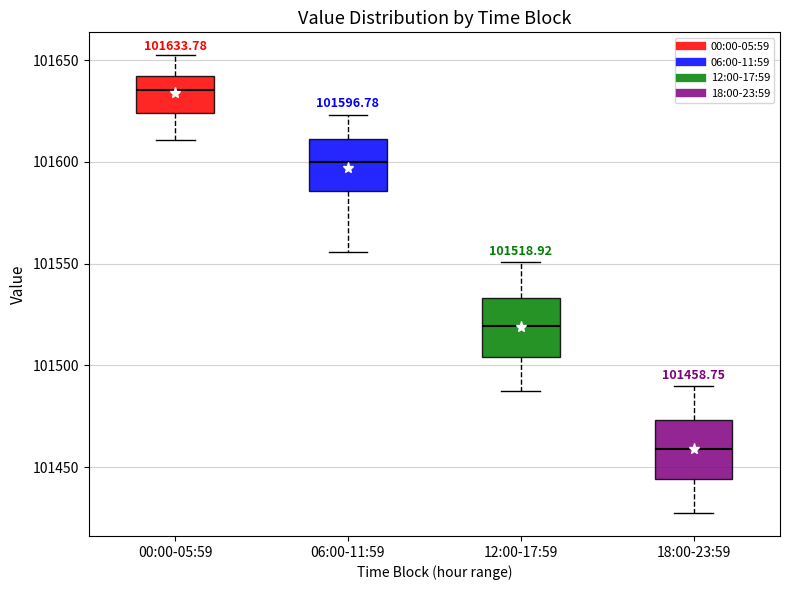

Which box has the lowest median line?

18:00-23:59